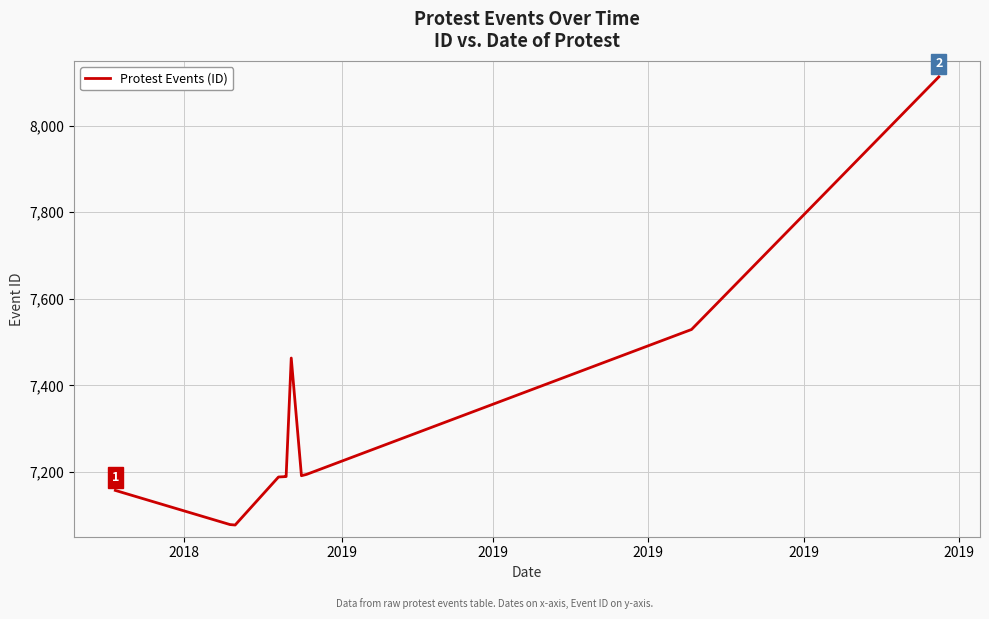

How many interior local peaks (higher than both neighbors) does the data have?

1